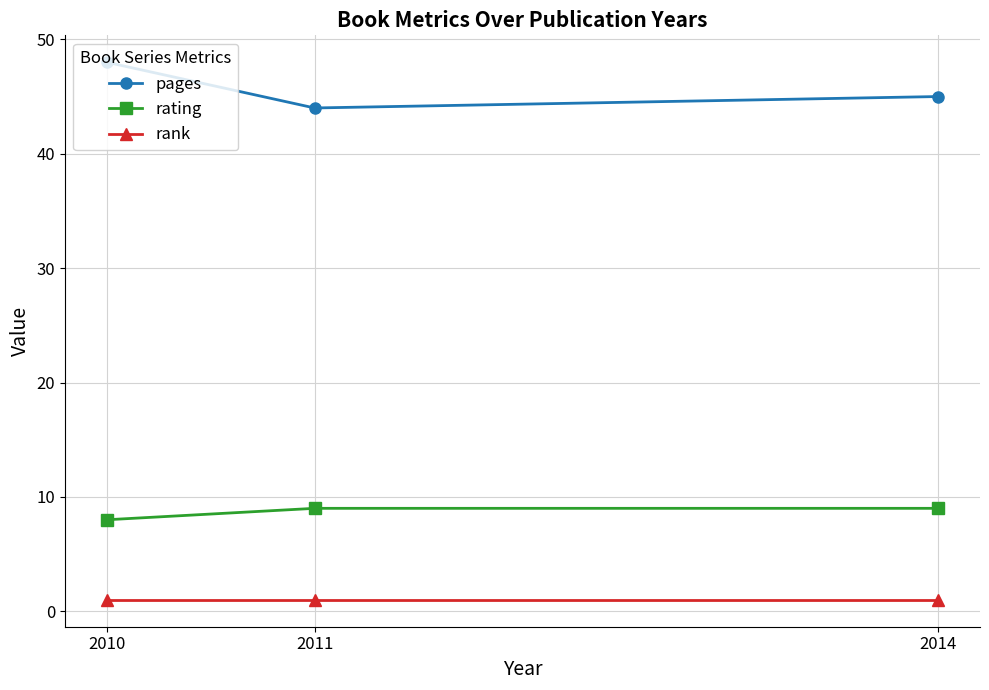

The value of rating at 2010 is 14. True or false?

False